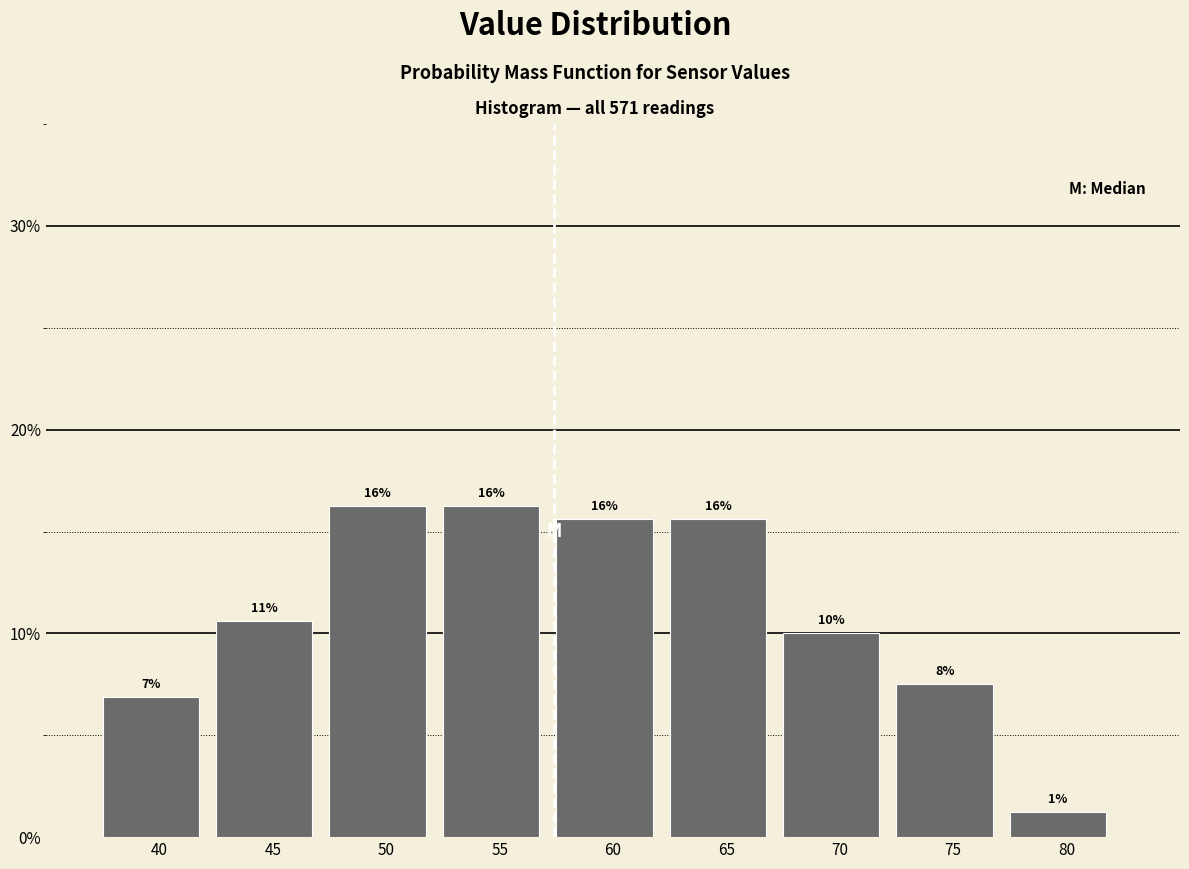

Are the bars horizontal?

No